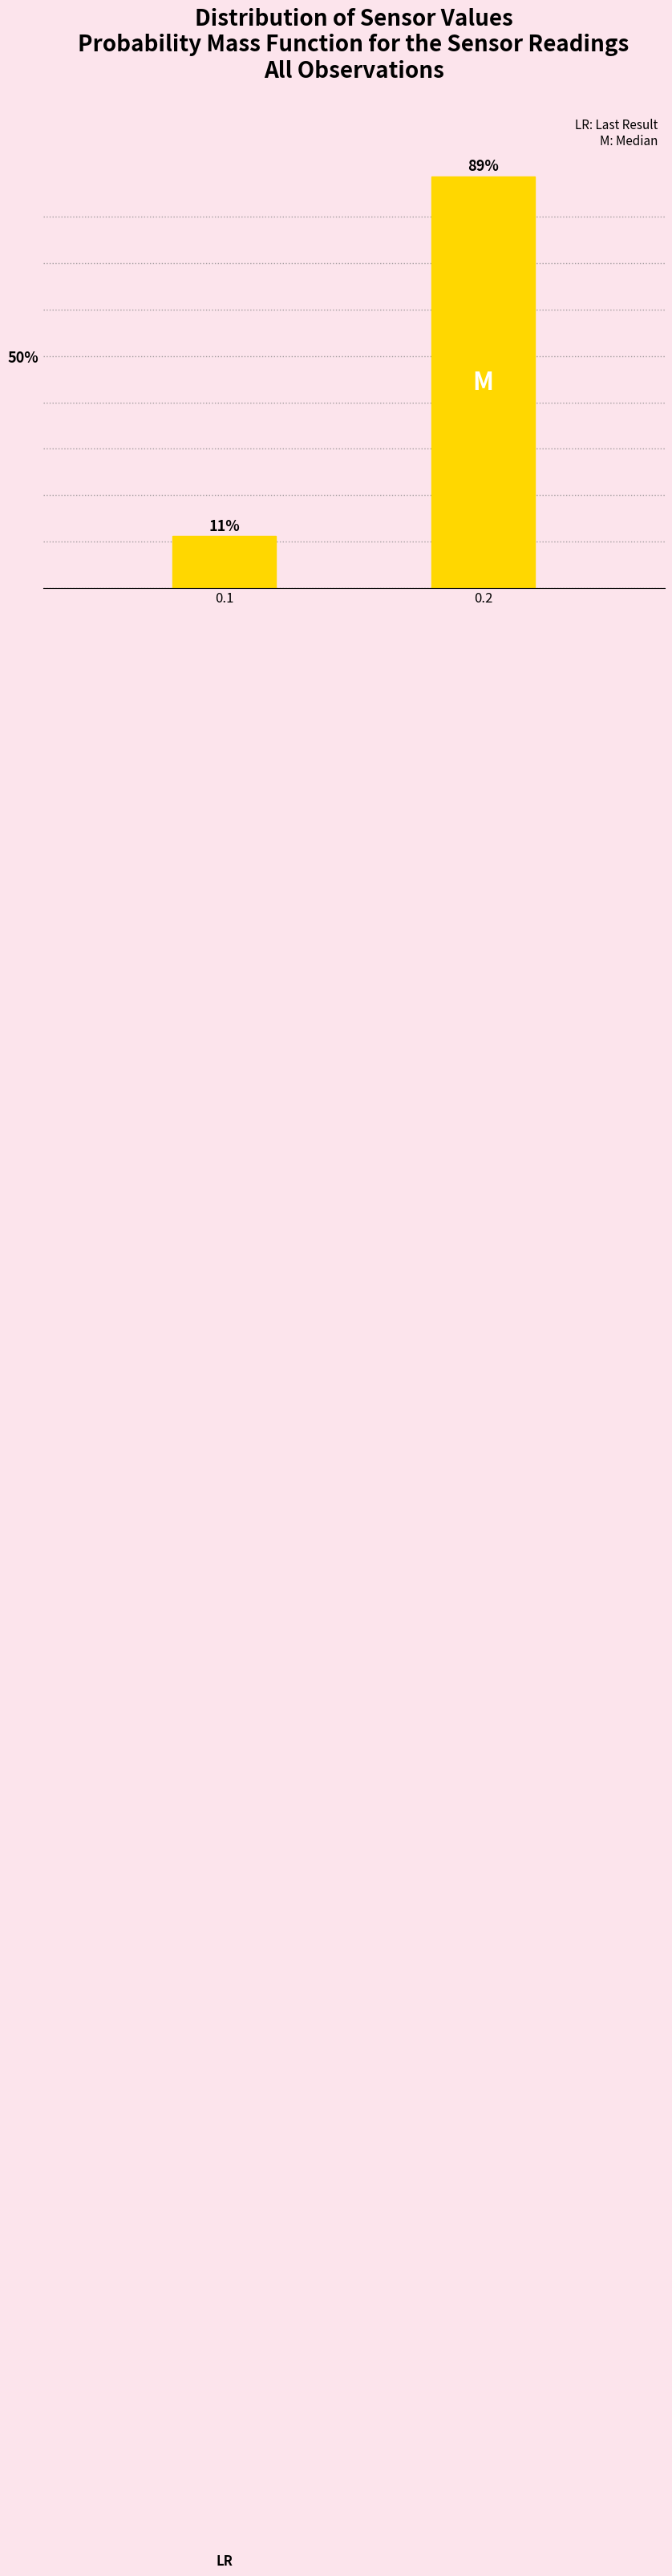

Is it true that the value at 0.1 is 7.0?

False